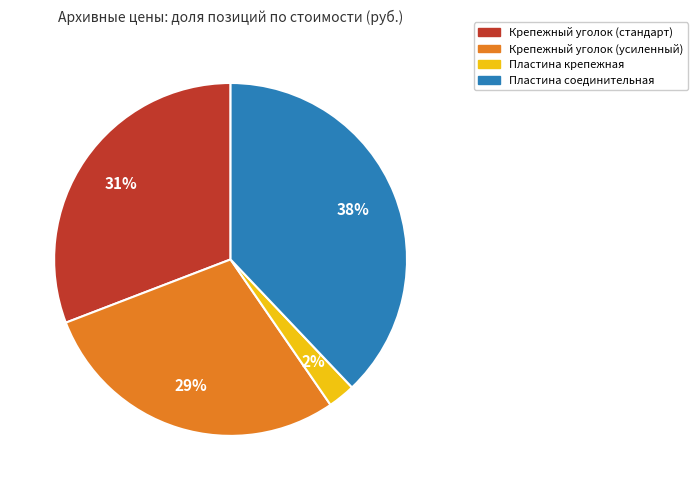

Is there a majority slice in this chart?

No